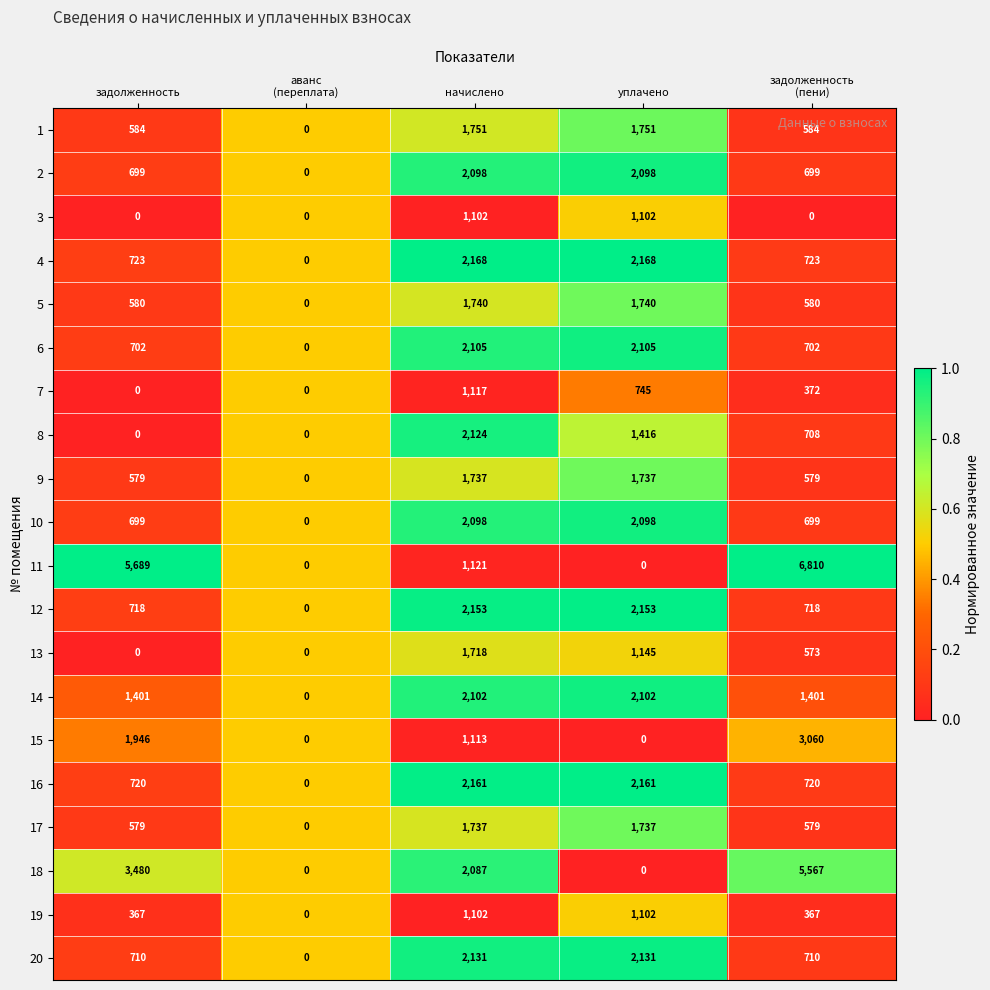

The 11 series shows 7677 at задолженность. True or false?

False